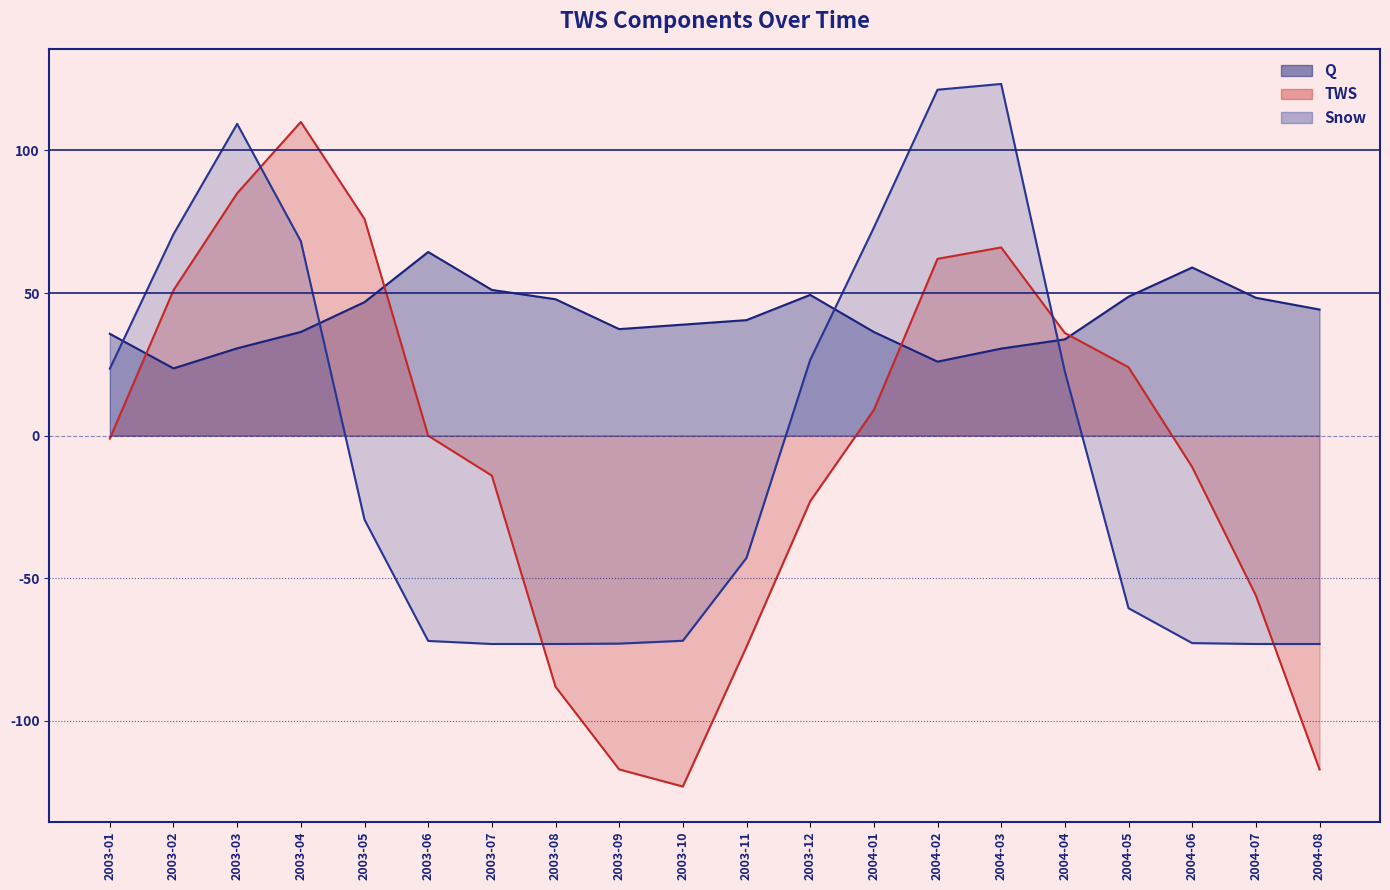

List the series in order of their peak value, highest first.

Snow, TWS, Q